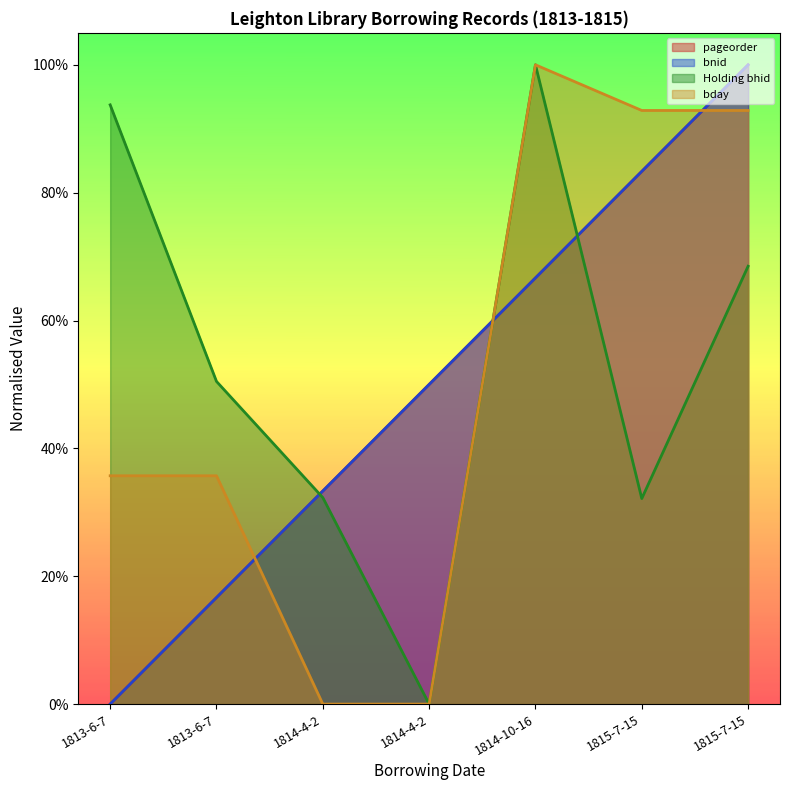

Which series has the widest spread of values?

pageorder